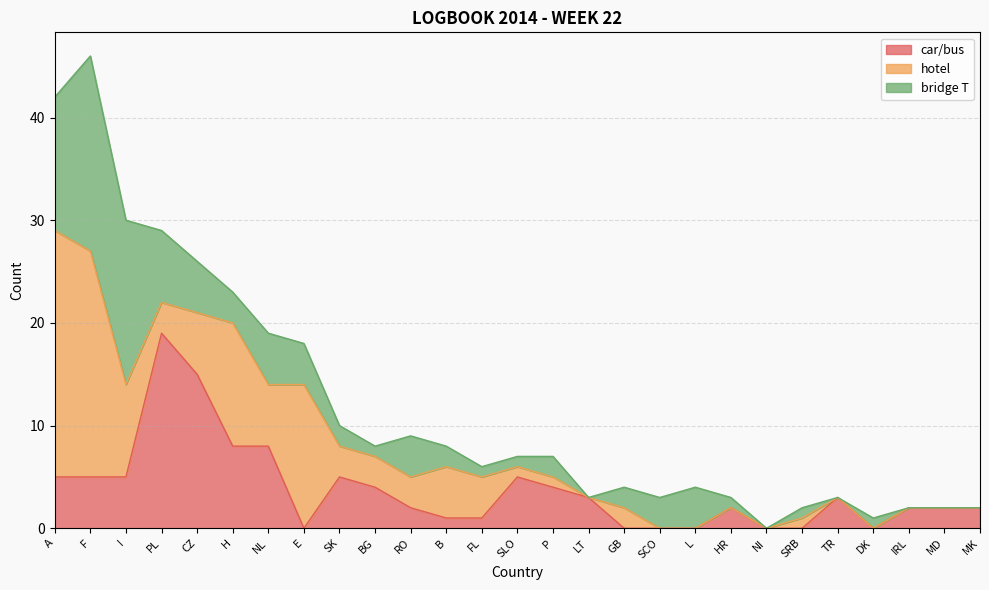

Between E and MD, which series saw the biggest shift?

hotel